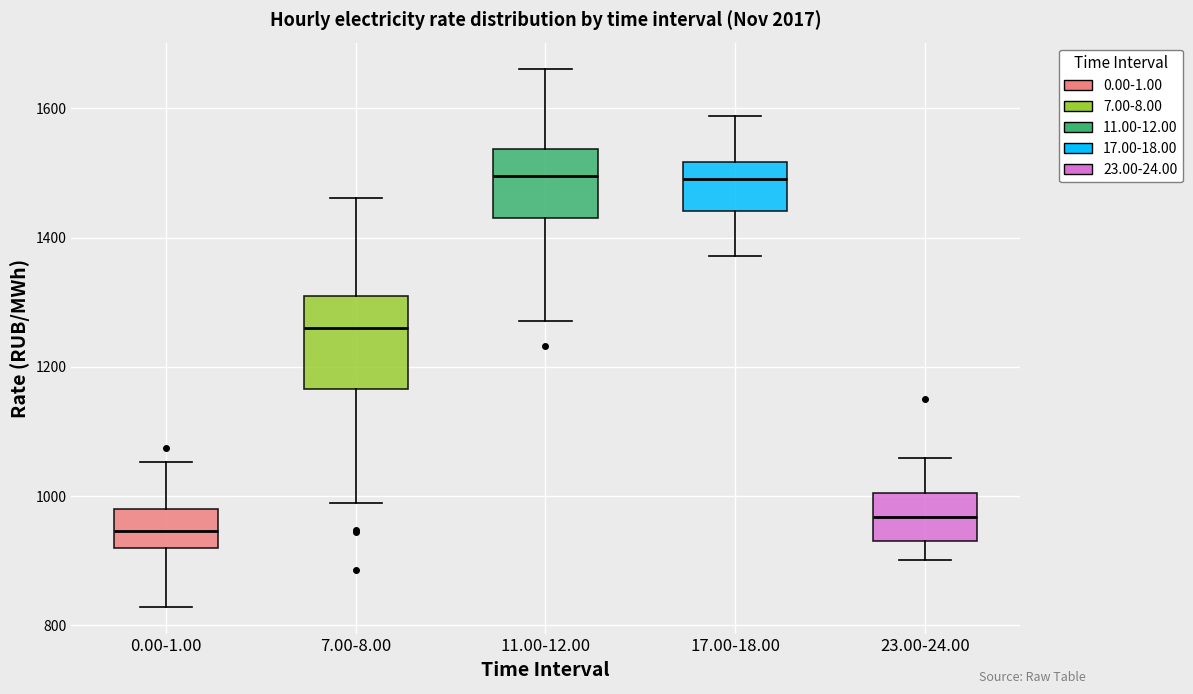

Comparing the boxes themselves (not the whiskers), which one is the tallest?

7.00-8.00